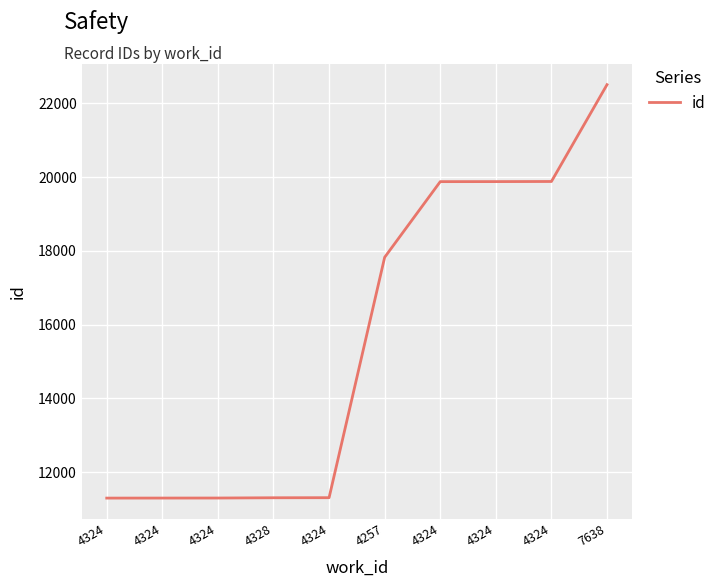

Which label corresponds to the smallest value in the chart?

4324